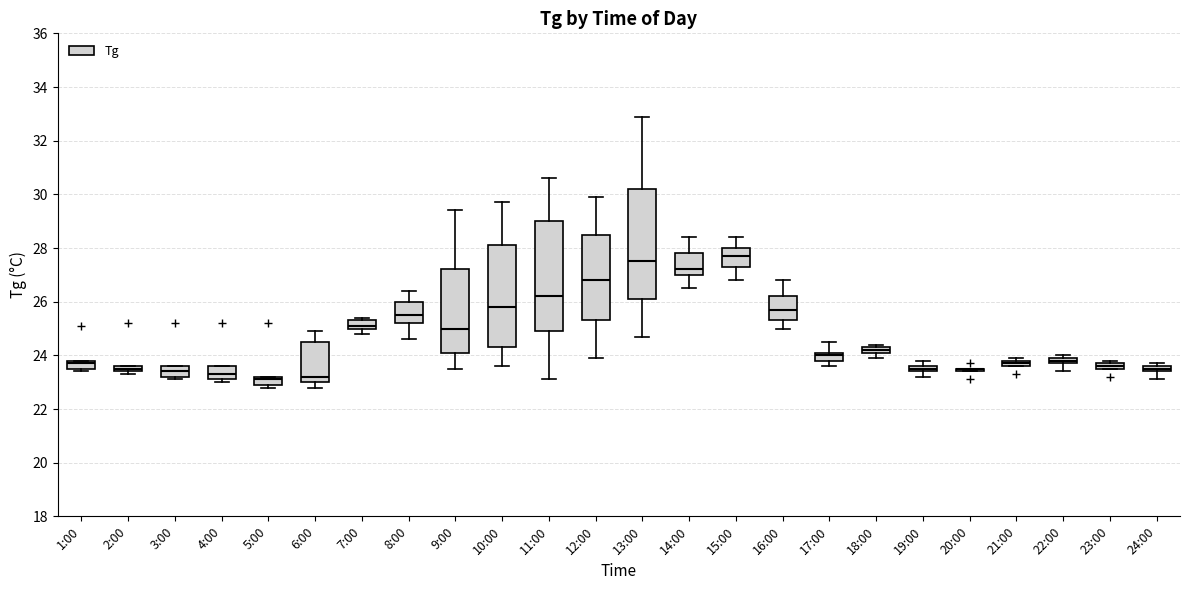

Where does the upper whisker of the box for 11:00 end on the y-axis? The values are not printed on the chart, so give them approximately, as read against the axis.

30.6